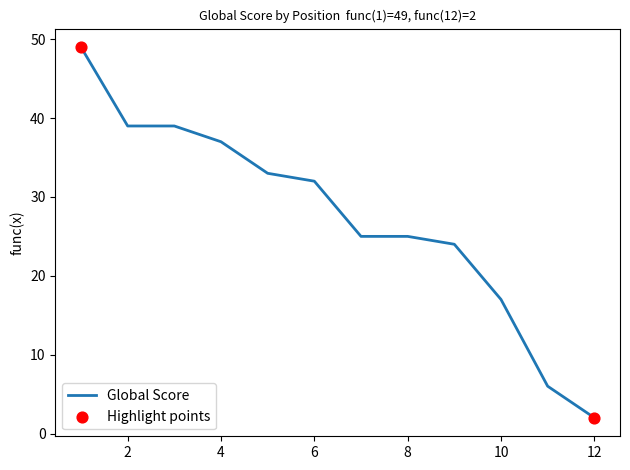

What is the maximum value shown in the chart?

49